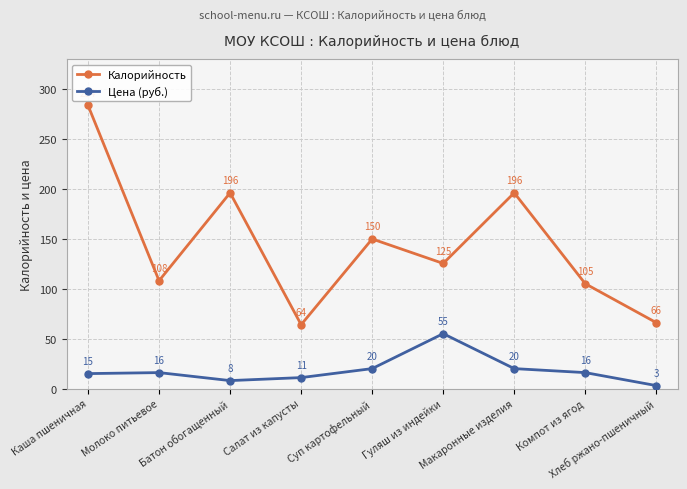

What is the lowest value of the Калорийность series?

64.0